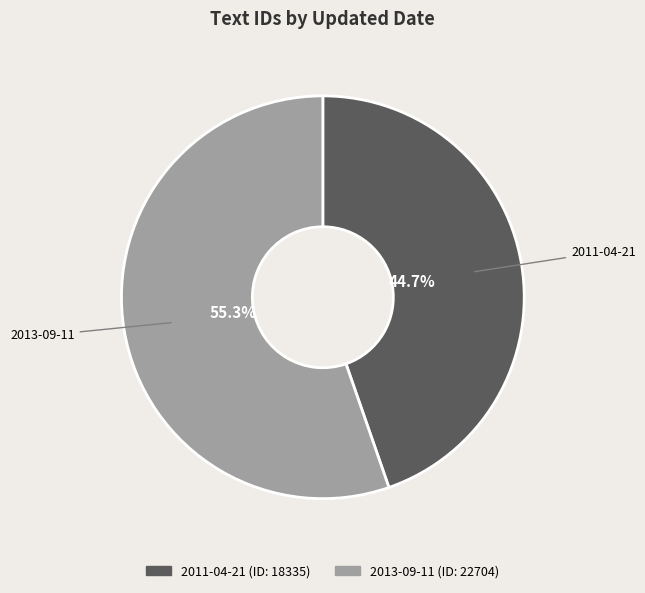

How many segments does this pie chart have?

2